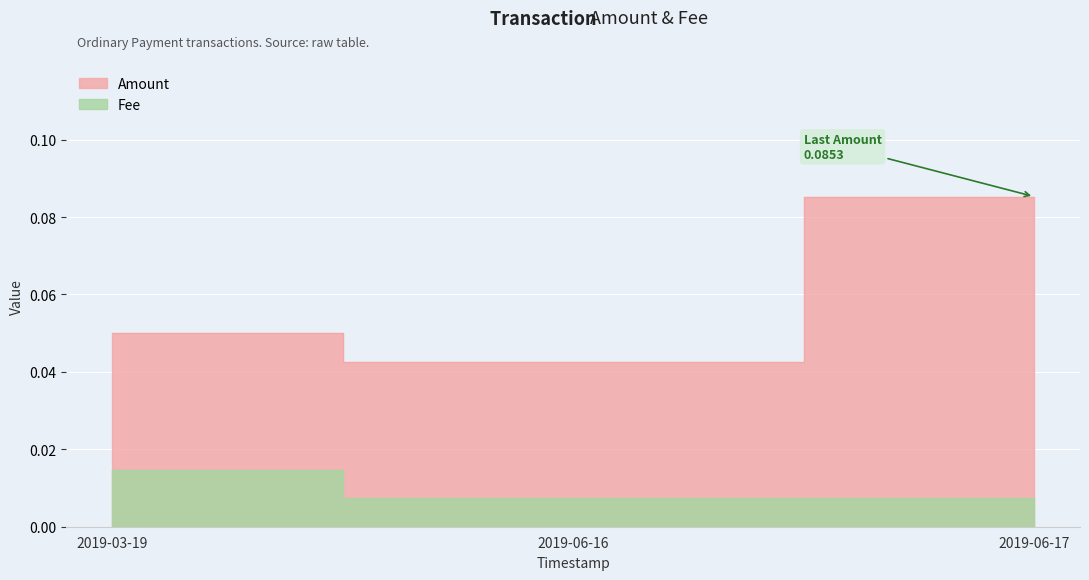

What is the label of the 3rd point from the left?

2019-06-17